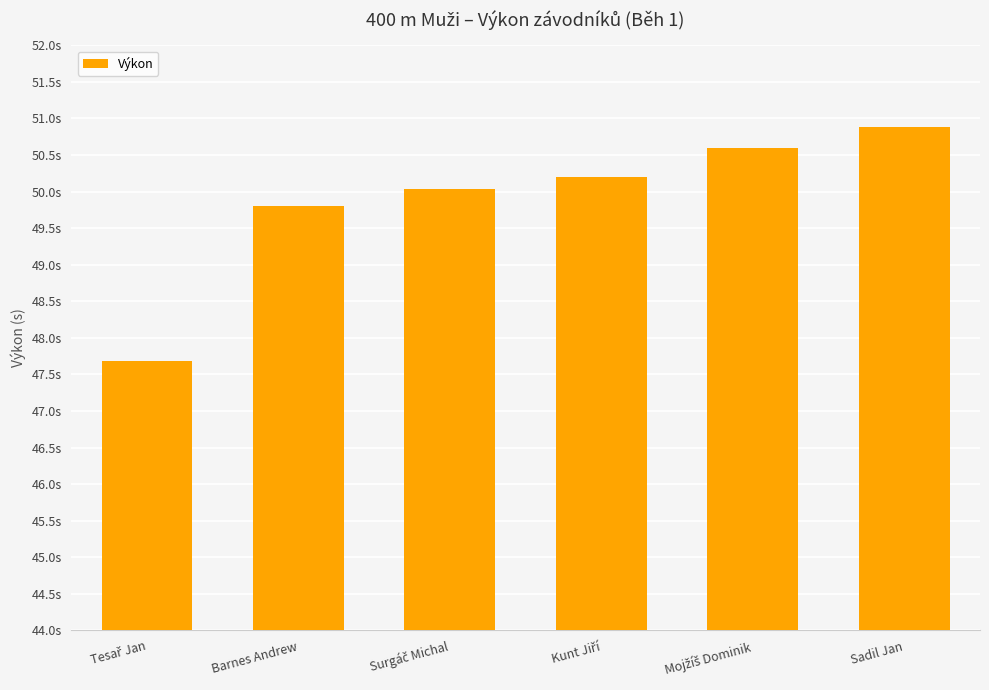

What is the difference between the values at Tesař Jan and Sadil Jan?

3.2